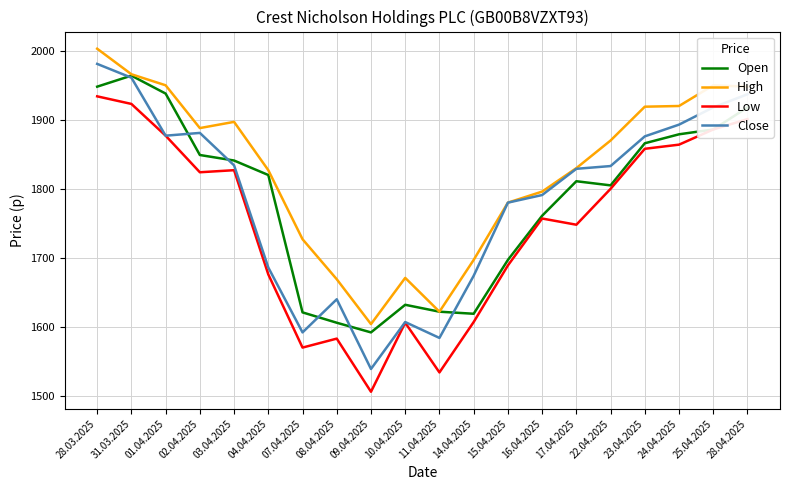

The value of High at 22.04.2025 is 3108. True or false?

False